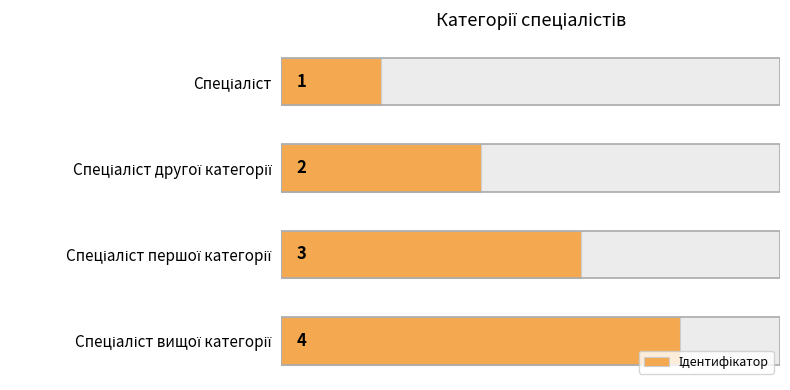

What is the difference between the maximum and minimum values?

3